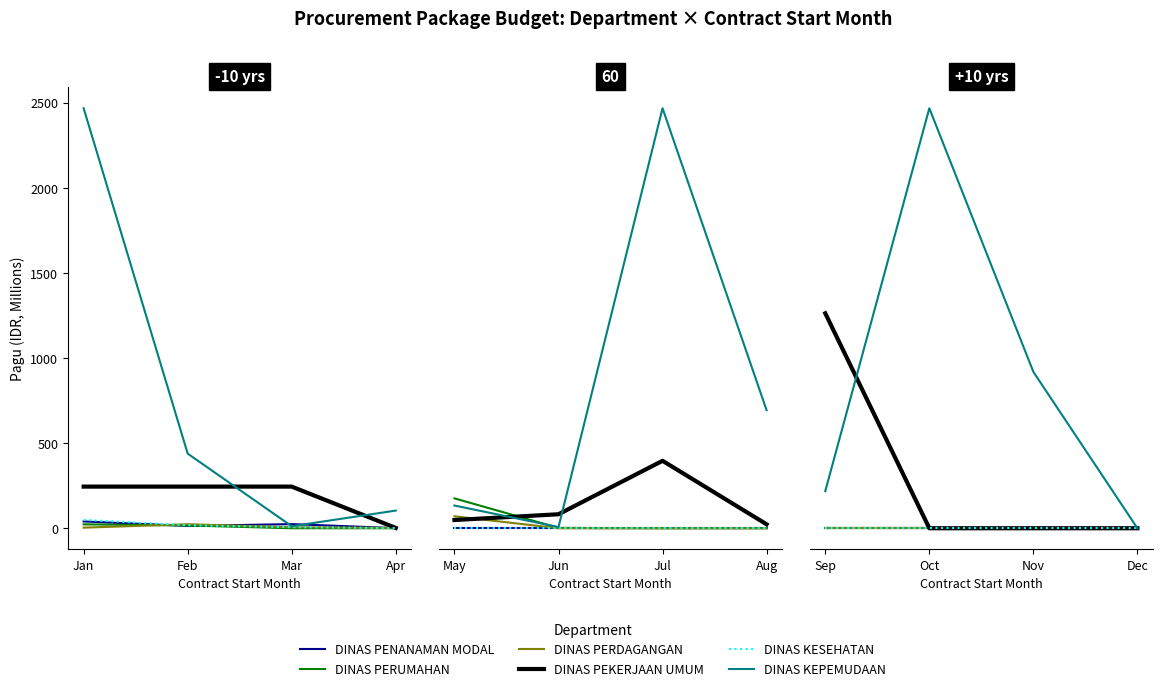

Which label corresponds to the smallest value in the chart?

Sep